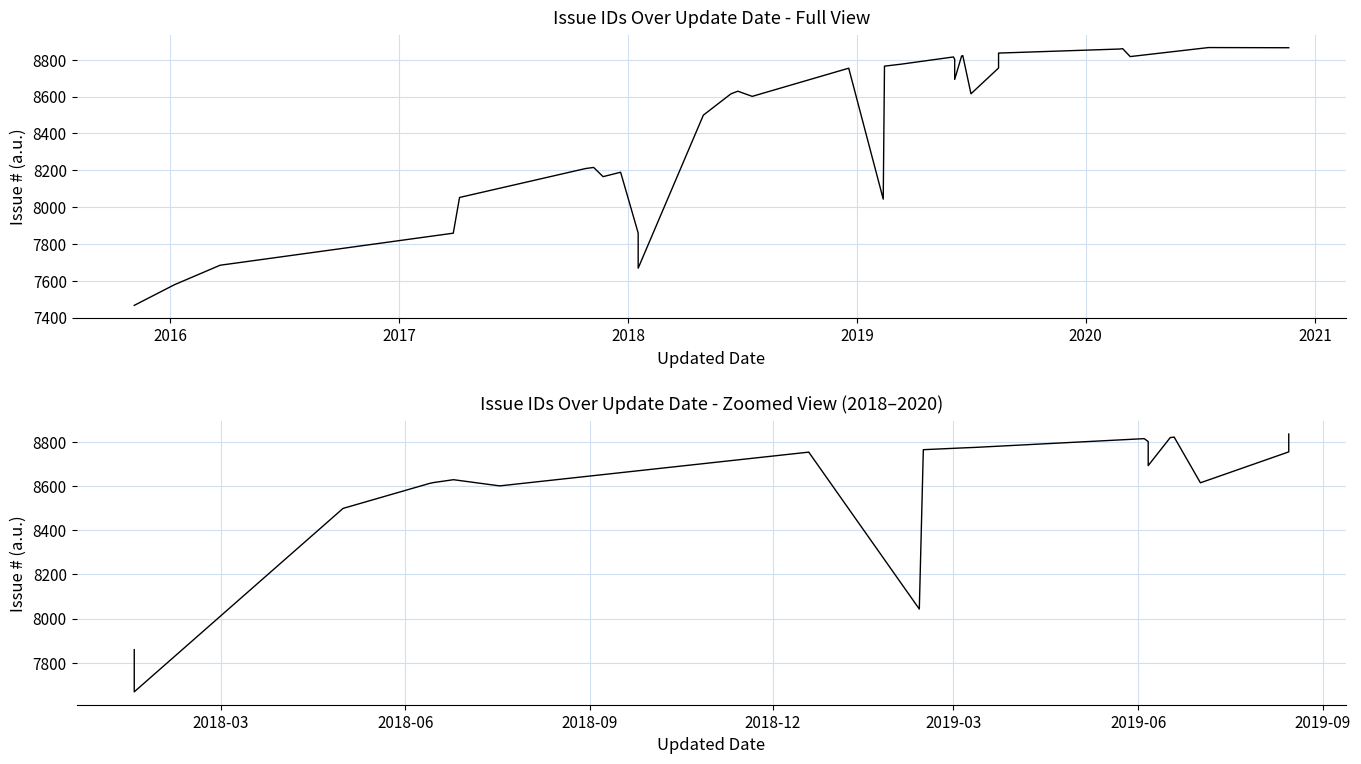

What is the value of the 20th point from the left?

8615